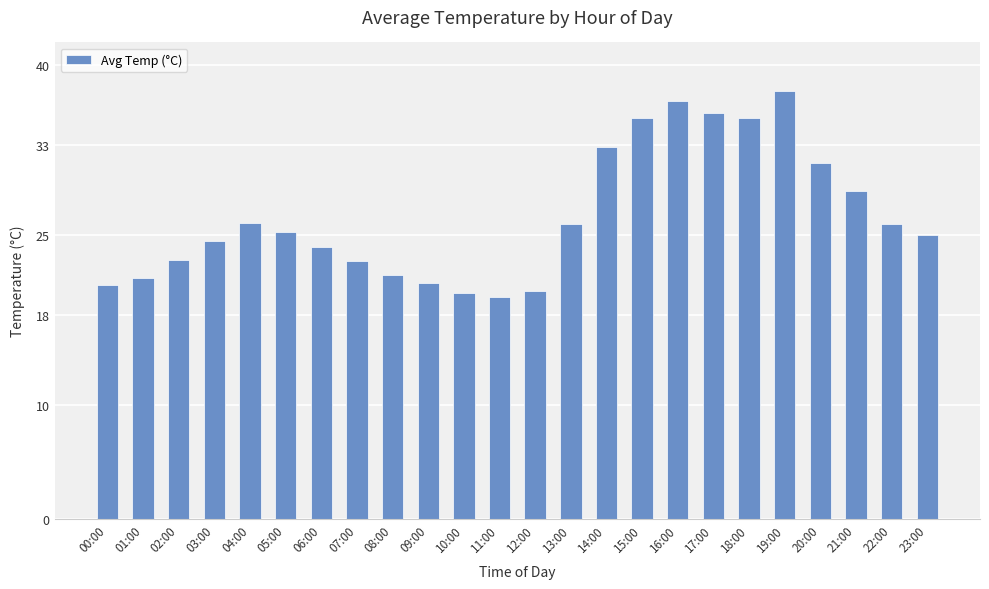

Which label corresponds to the largest value in the chart?

19:00